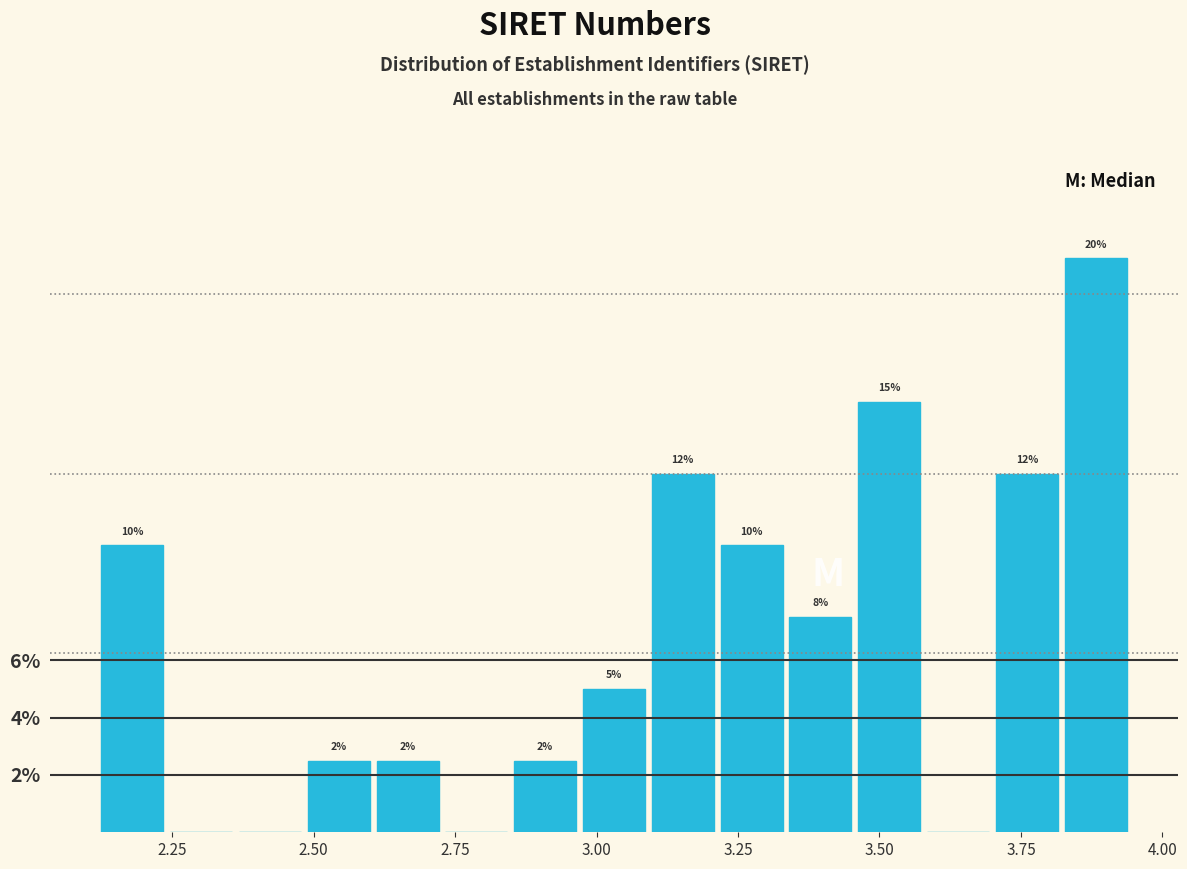

Read against the x-axis, roughly where is the centre of the tallest bar?

3.90